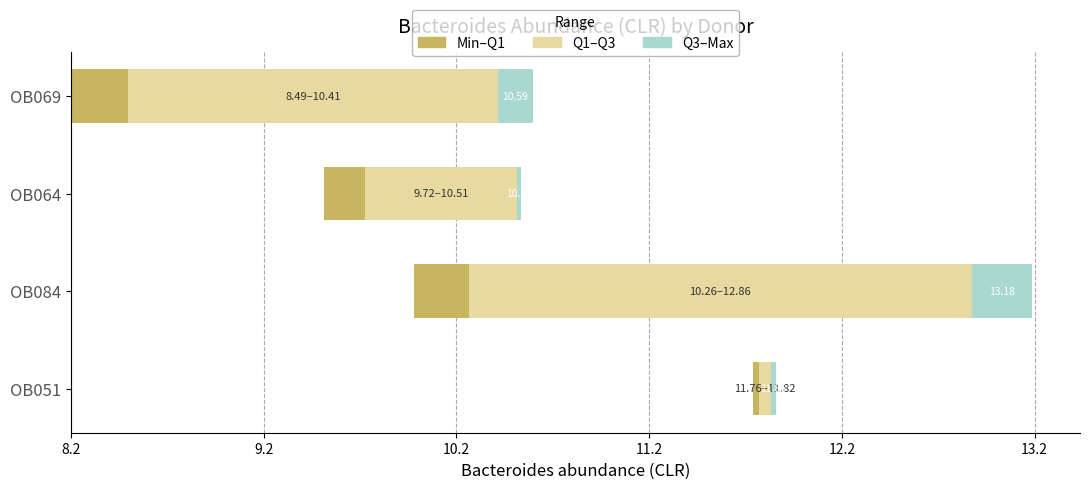

What value does the Min–Q1 series have at OB084?

0.3